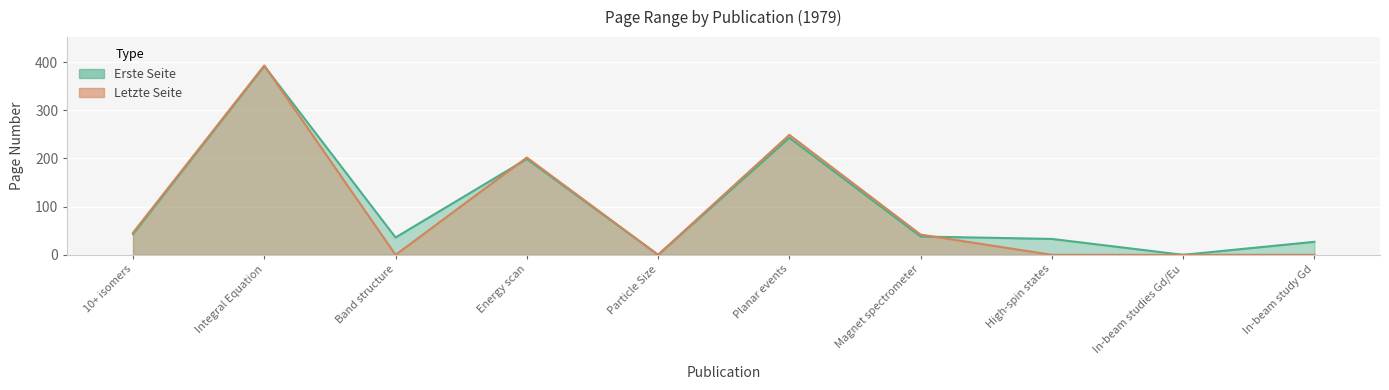

Where is the first local minimum for Letzte Seite?

Band structure